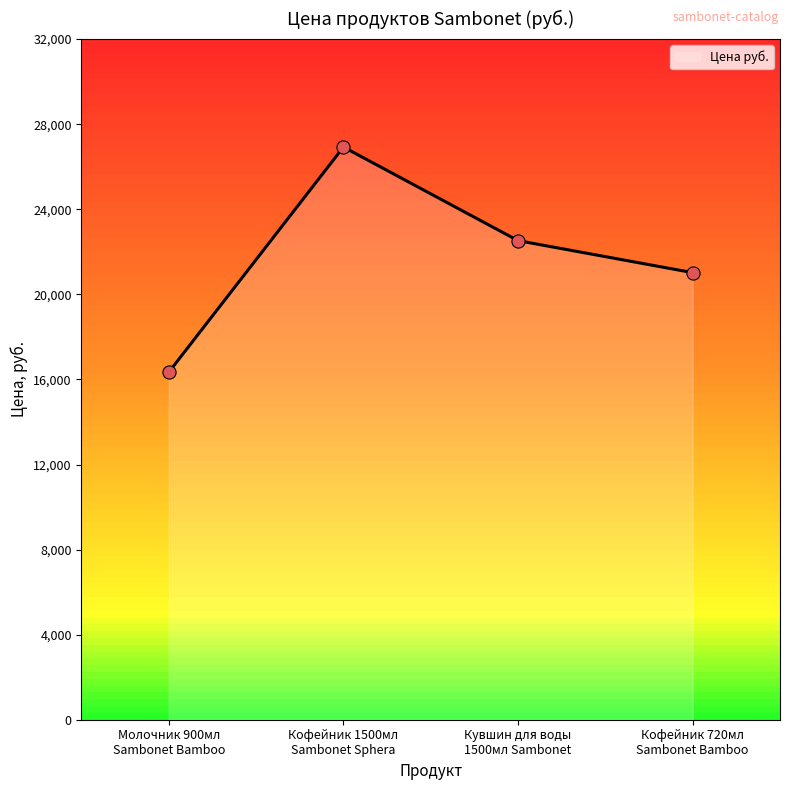

Which has a higher value, Кофейник 720мл
Sambonet Bamboo or Кофейник 1500мл
Sambonet Sphera?

Кофейник 1500мл
Sambonet Sphera